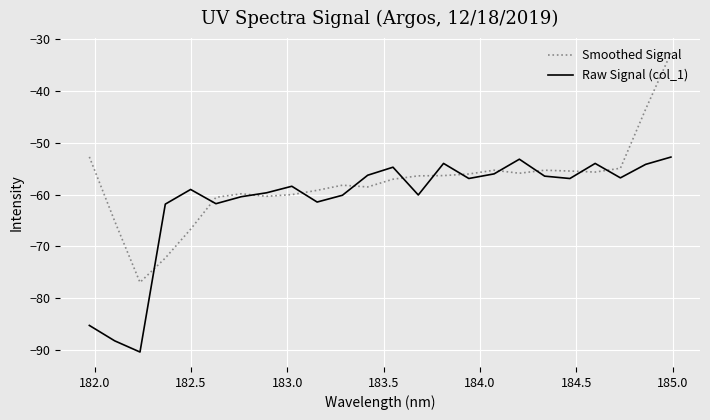

Which series has the largest total across all categories?

Smoothed Signal